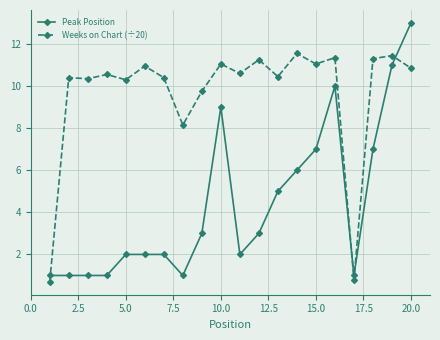

What is the value of the Weeks on Chart (÷20) point at the 7th from the left?

10.4